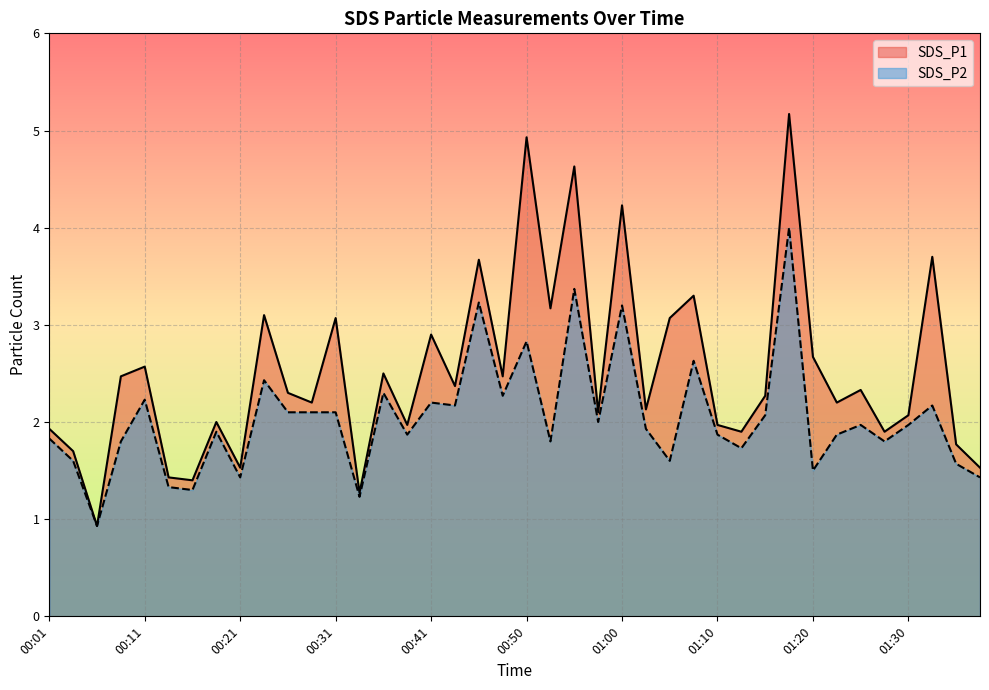

Reading right to left, transcribe all the data shown in this chart.

SDS_P1: 1.5	1.8	3.7	2.1	1.9	2.3	2.2	2.7	5.2	2.3	1.9	2.0	3.3	3.1	2.1	4.2	2.1	4.6	3.2	4.9	2.5	3.7	2.4	2.9	2.0	2.5	1.3	3.1	2.2	2.3	3.1	1.5	2.0	1.4	1.4	2.6	2.5	0.9	1.7	1.9
SDS_P2: 1.4	1.6	2.2	2.0	1.8	2.0	1.9	1.5	4.0	2.1	1.7	1.9	2.6	1.6	1.9	3.2	2.0	3.4	1.8	2.8	2.3	3.2	2.2	2.2	1.9	2.3	1.2	2.1	2.1	2.1	2.4	1.4	1.9	1.3	1.3	2.2	1.8	0.9	1.6	1.8